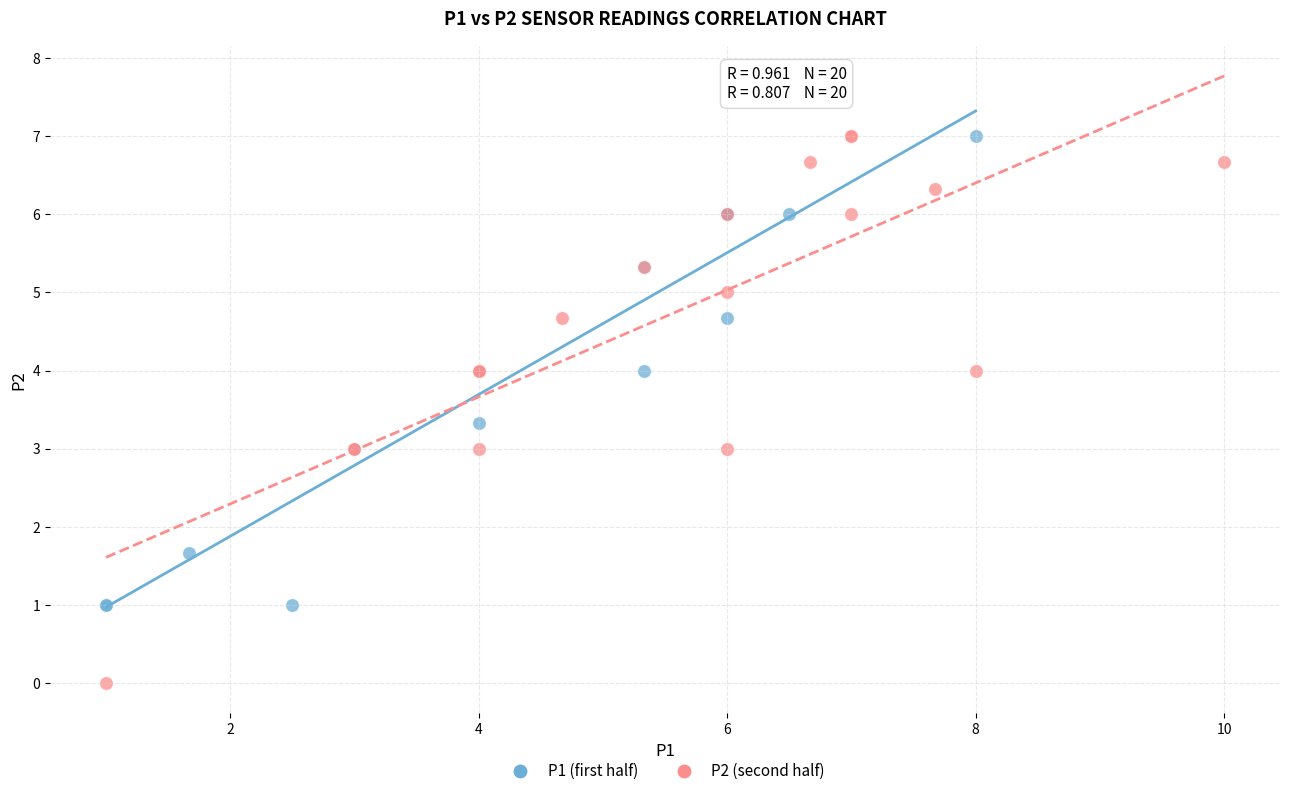

Which series has the widest spread of Y values?

P2 (second half)